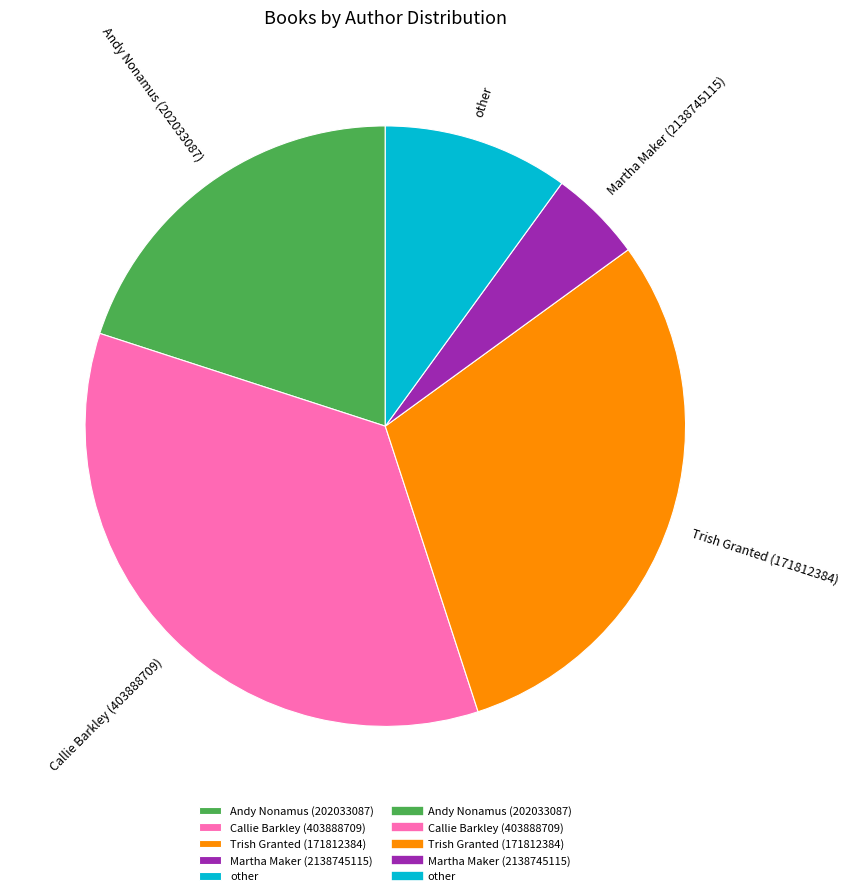

Count the number of slices in the pie.

5